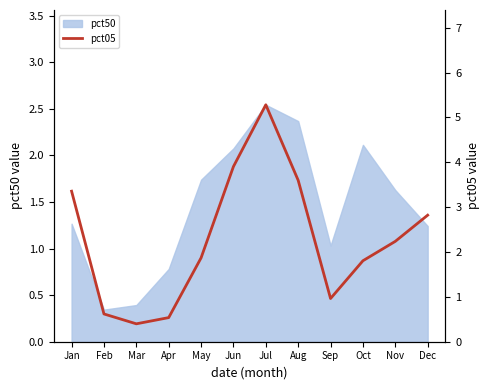

The chart shows a value of 2.8 at Oct. True or false?

False